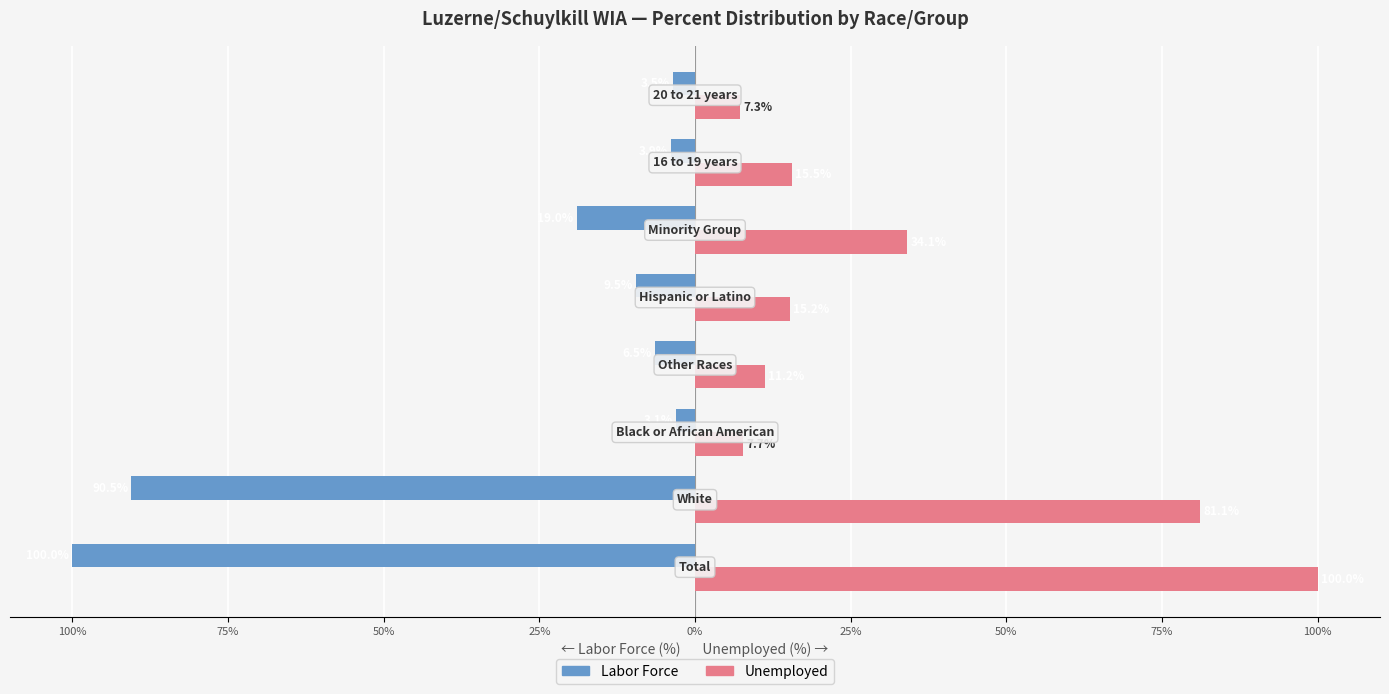

What is the minimum value for Labor Force?

-100.0